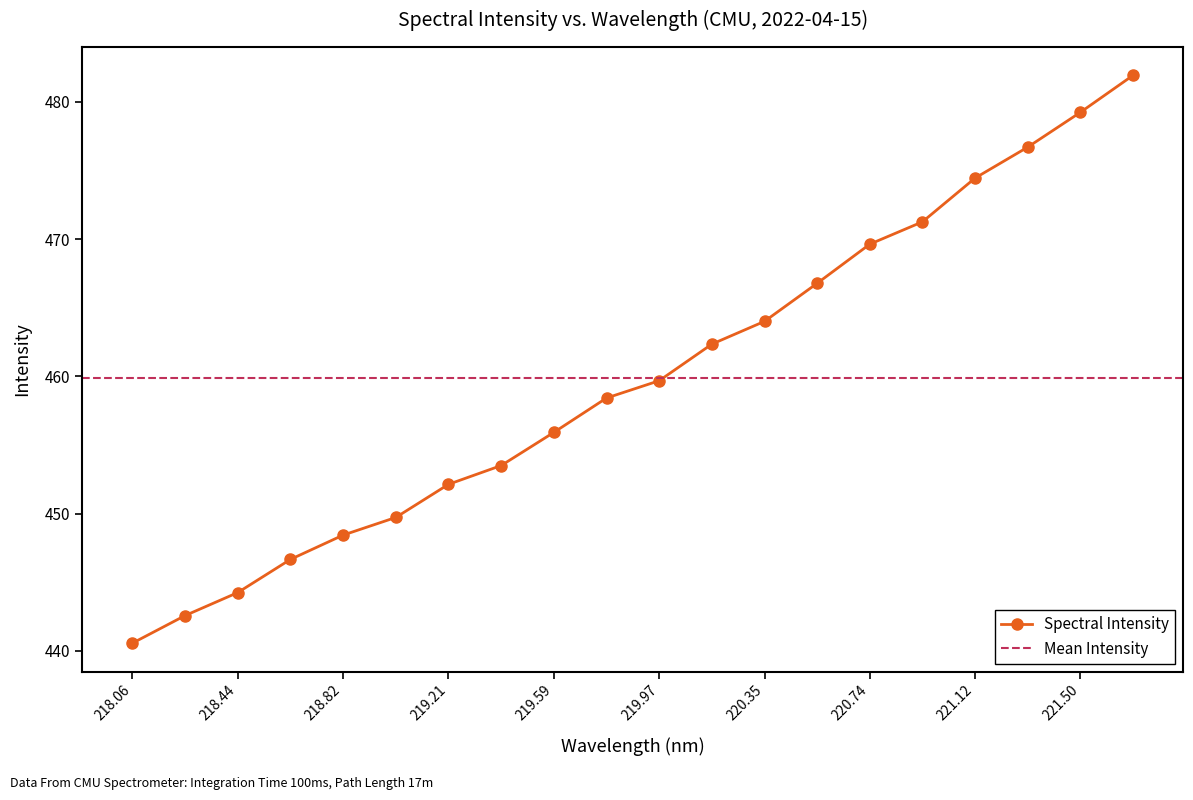

True or false: Spectral Intensity has more than 2 points higher than both neighbors.

False